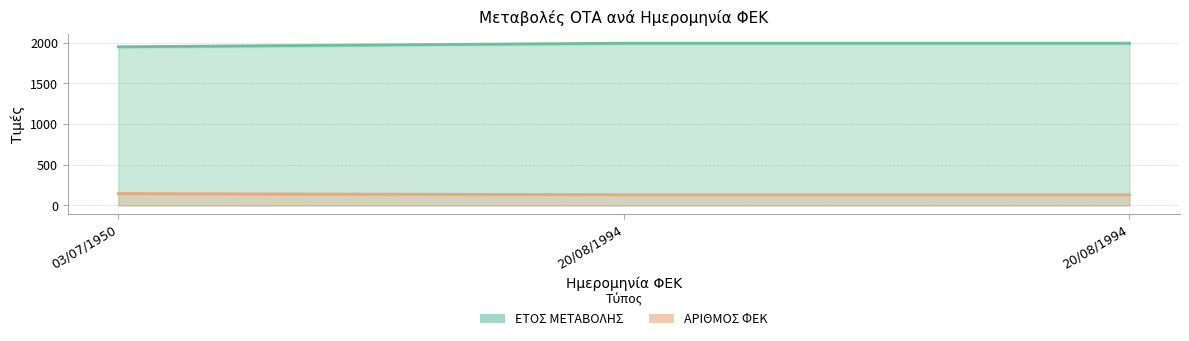

How many lines are shown in the chart?

2